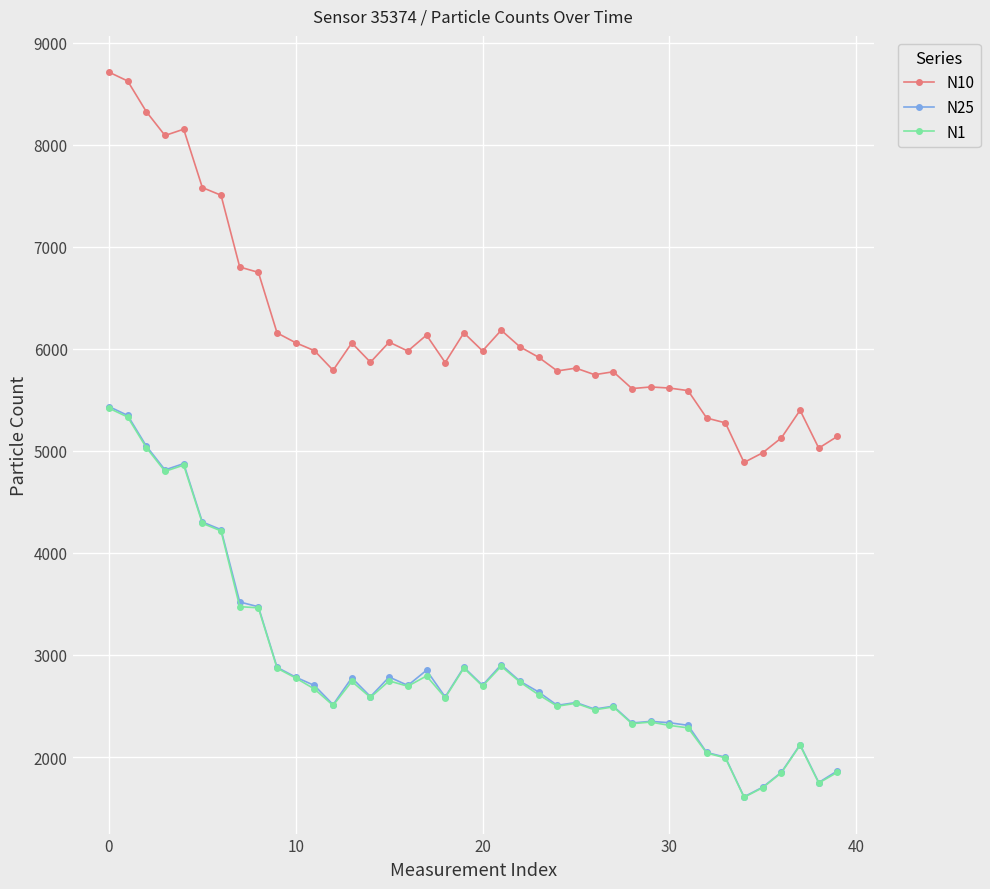

What is the value of the N25 point at the 40th from the left?

1864.5